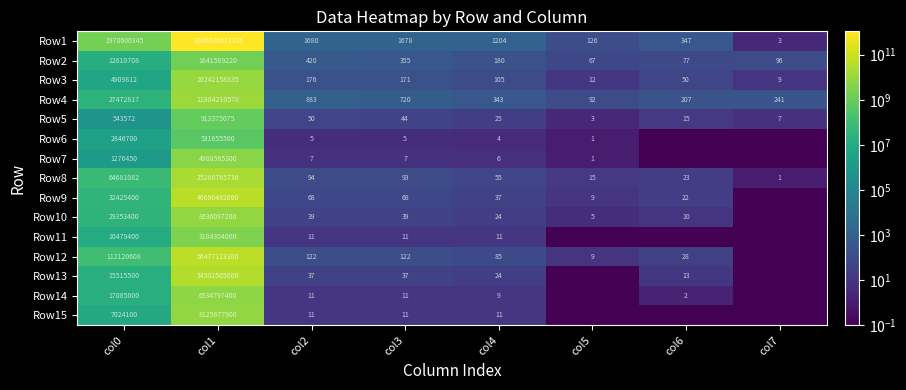

At how many categories does at least one series exceed 225774004351?

1